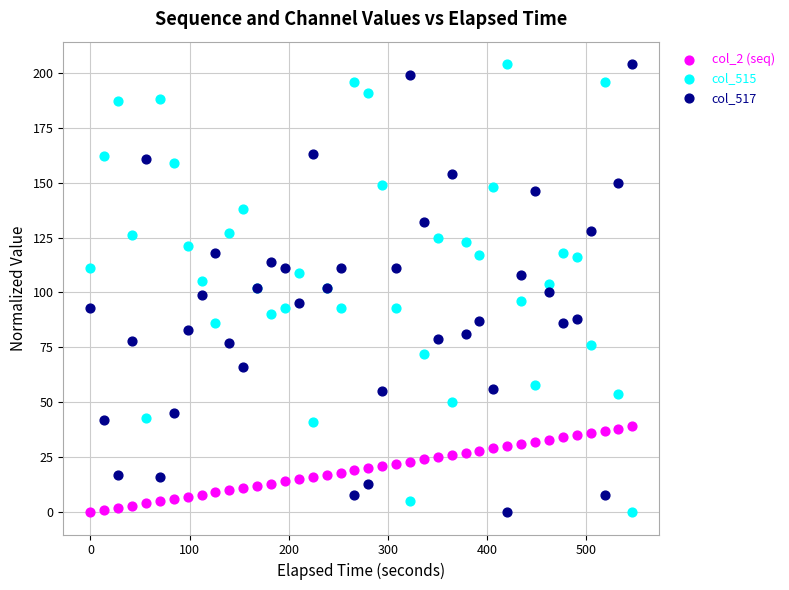

What are all the series names shown in the legend?

col_2 (seq), col_515, col_517